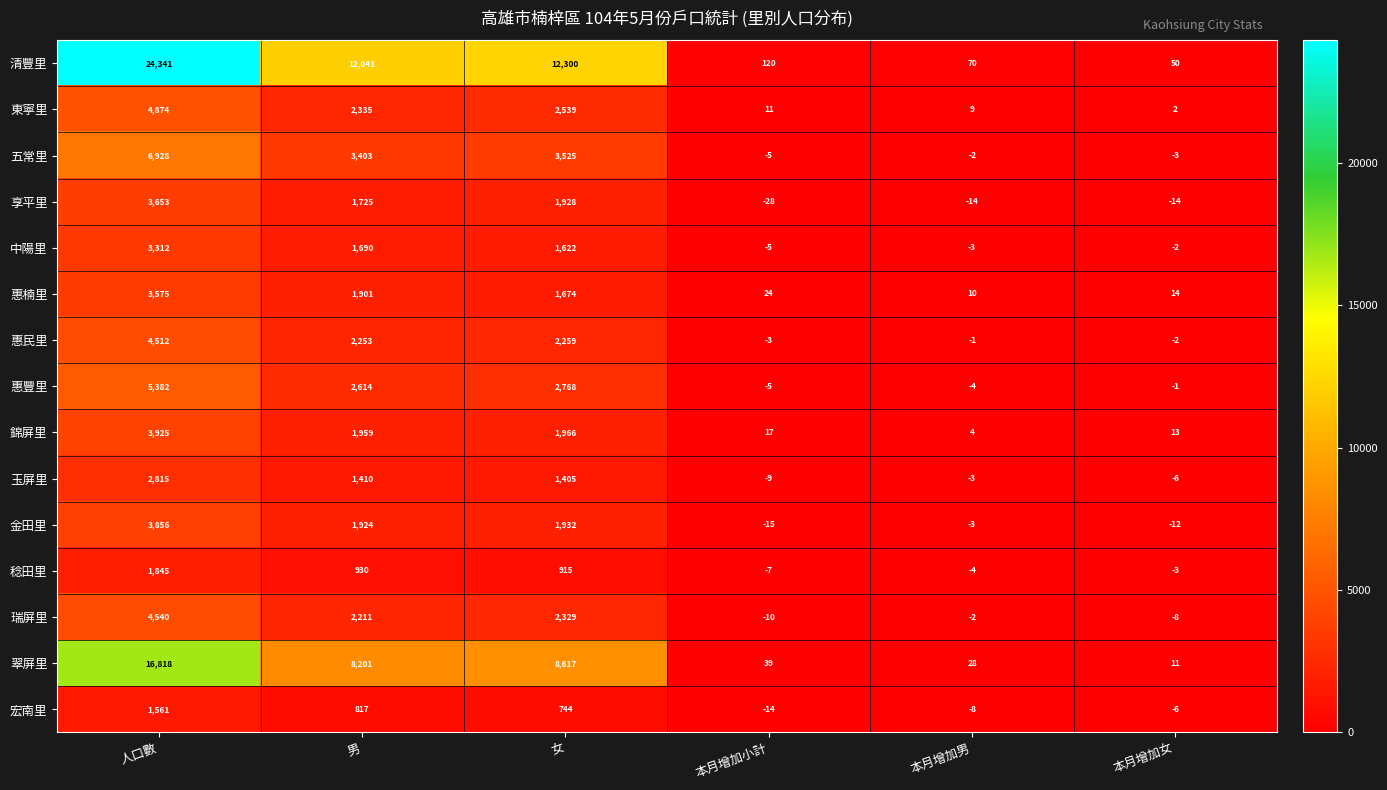

What is the sum of the 惠楠里 values at 本月增加小計 and 女?

1698